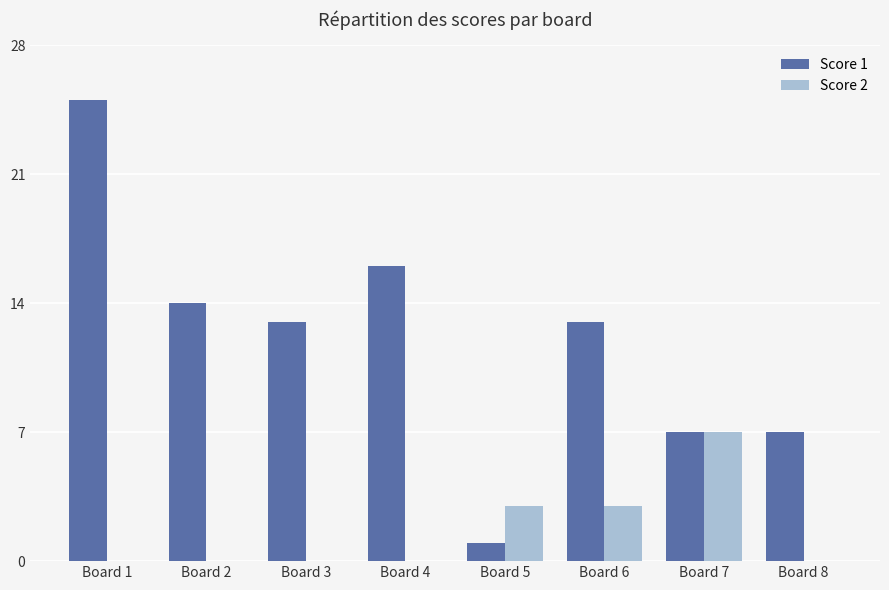

Which series changed the most between Board 4 and Board 8?

Score 1